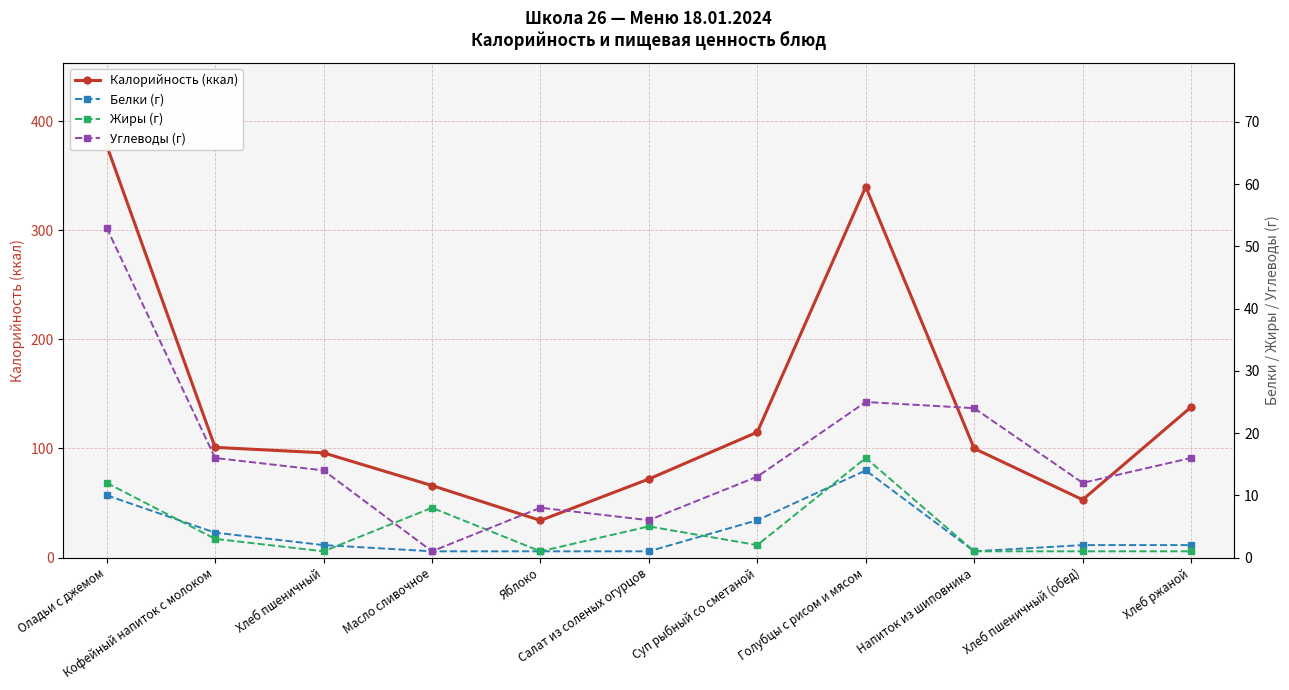

What is the label of the 6th point from the right?

Салат из соленых огурцов